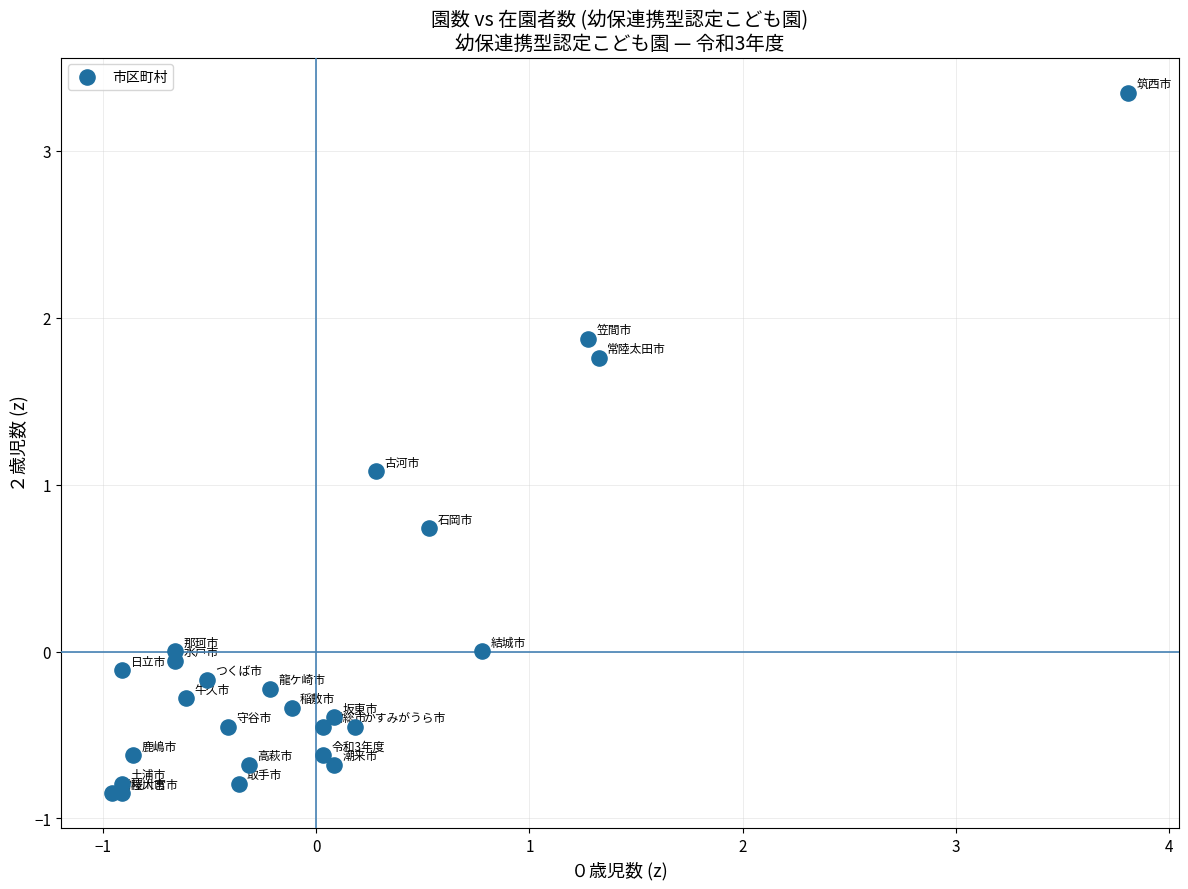

What Y value in the scatter plot is closest to 1?

1.1